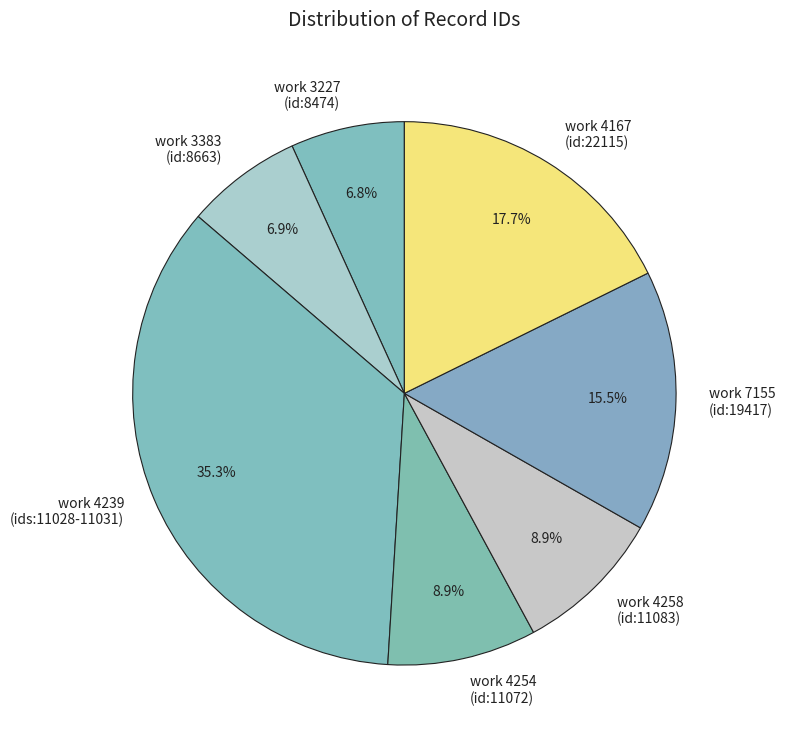

Which category has the biggest portion of the pie?

work 4239 (ids:11028-11031)